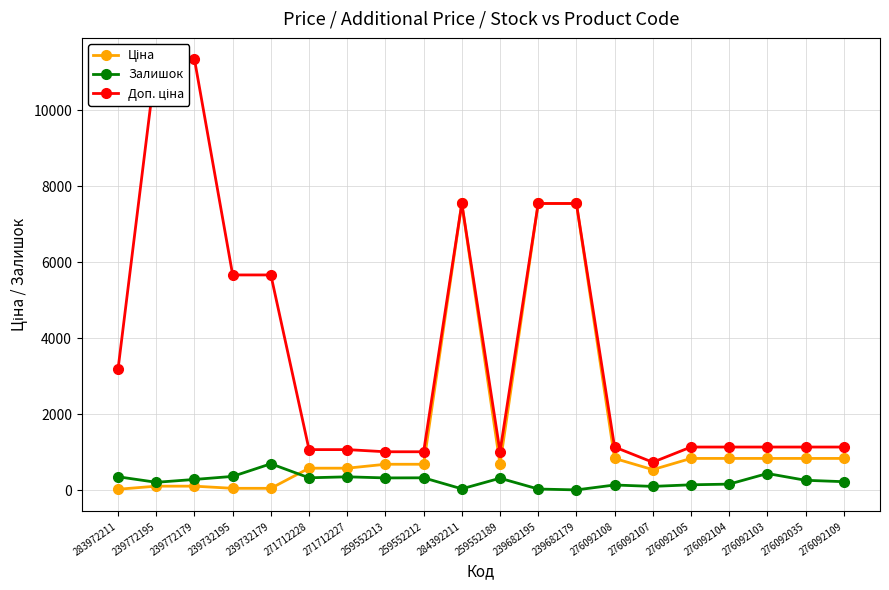

How many series are shown in this chart?

3